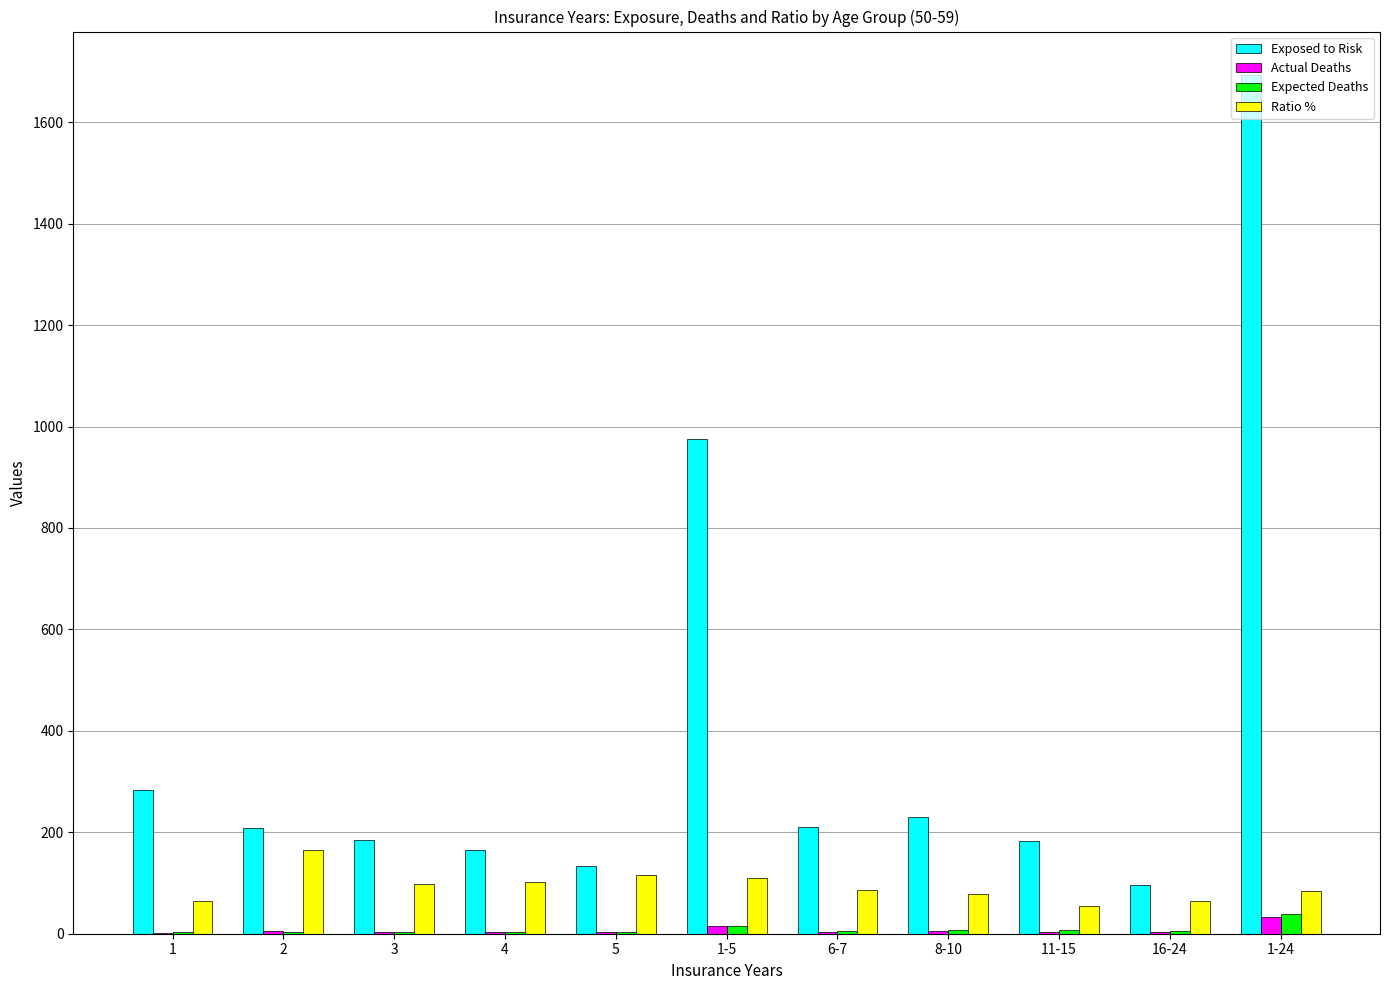

Which category has the highest value in the Actual Deaths series?

1-24